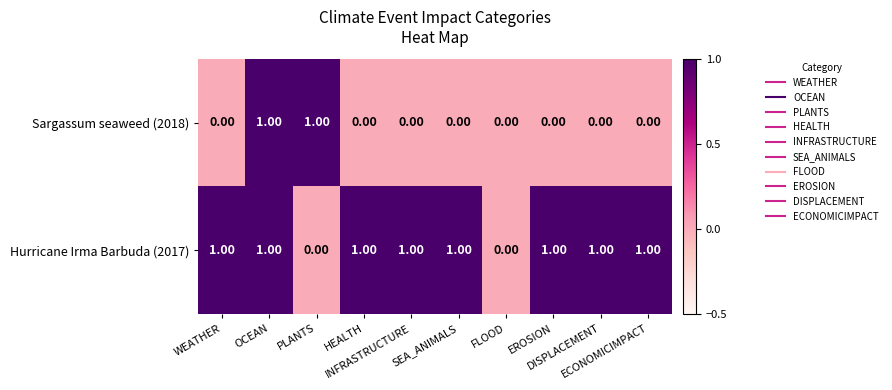

How many categories are shown in the chart?

10